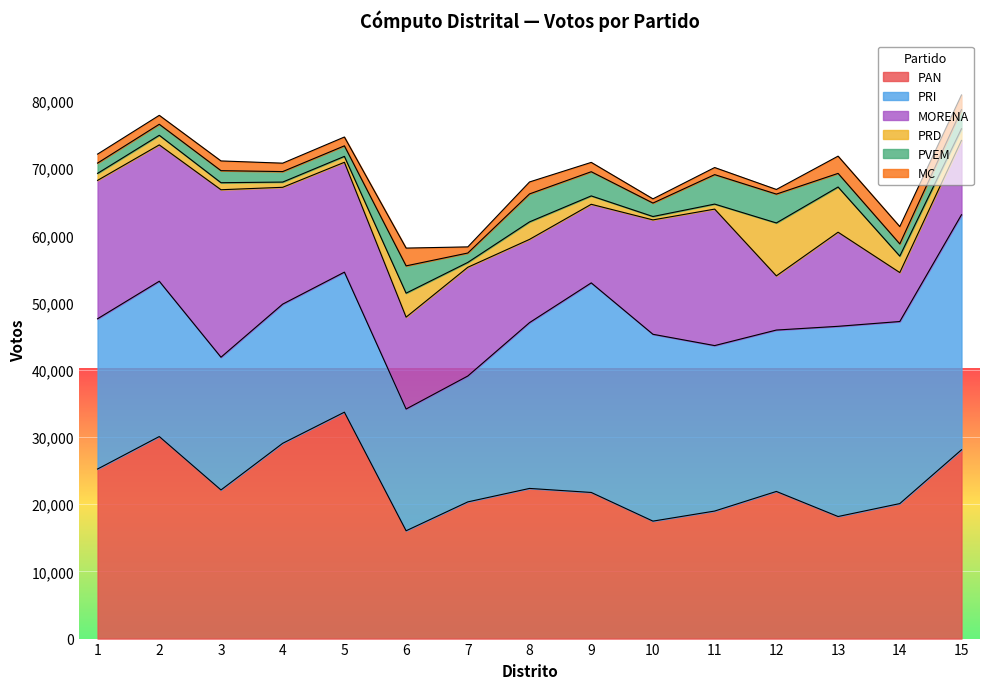

True or false: MC and PAN cross at least once.

False